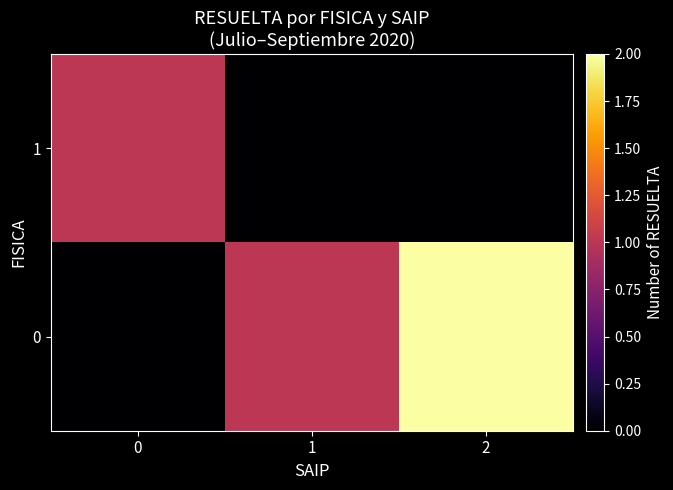

Reading right to left, transcribe all the data shown in this chart.

1: 2=0	1=0	0=1
0: 2=2	1=1	0=0